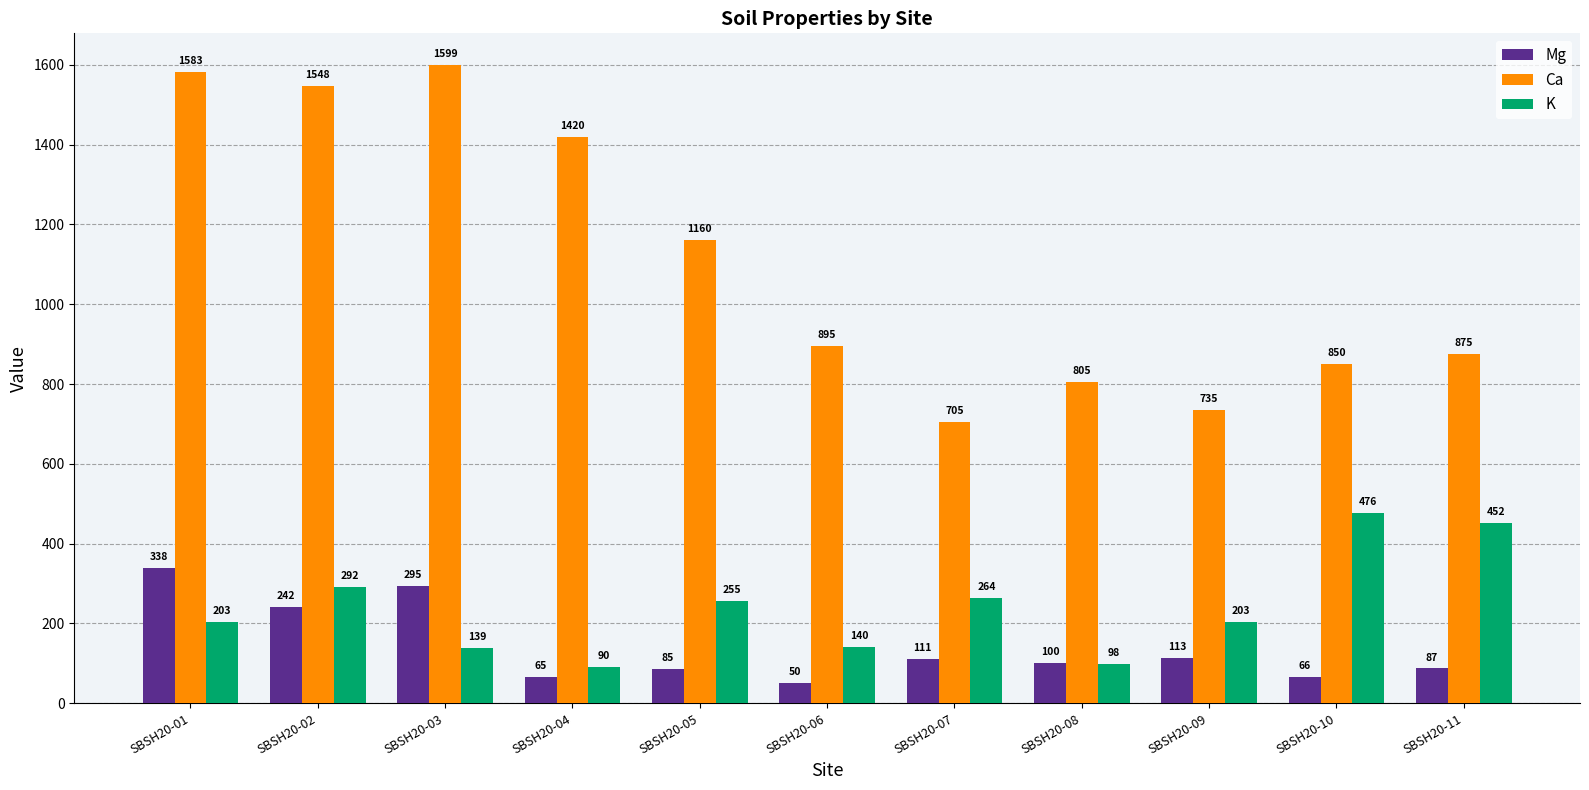

What is the difference between the maximum and minimum values in the Ca series?

893.9